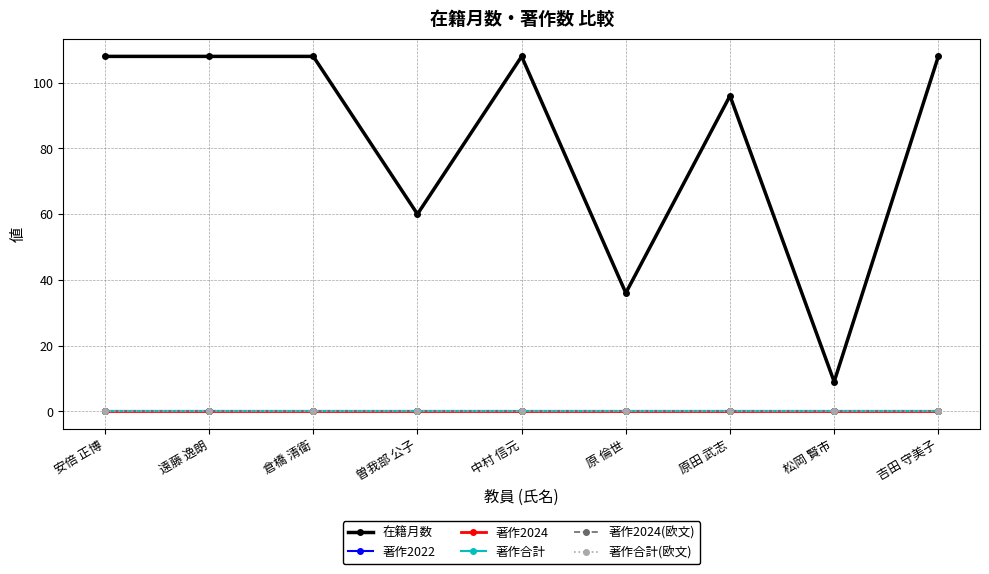

Which series has the largest total across all categories?

在籍月数